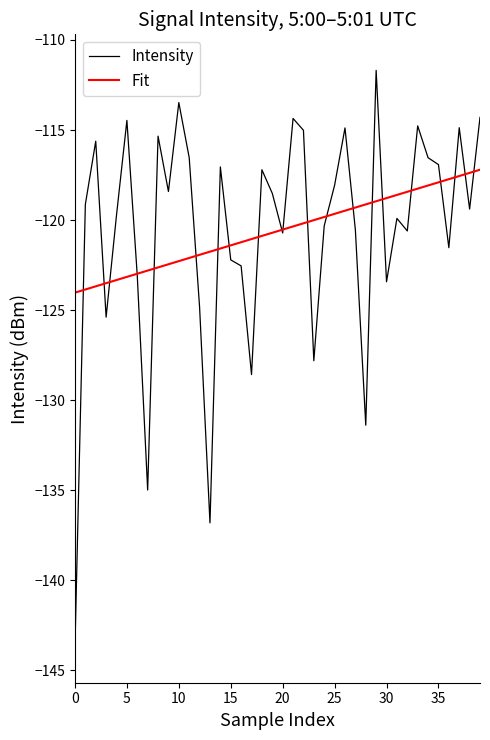

Which series has the widest spread of values?

Intensity